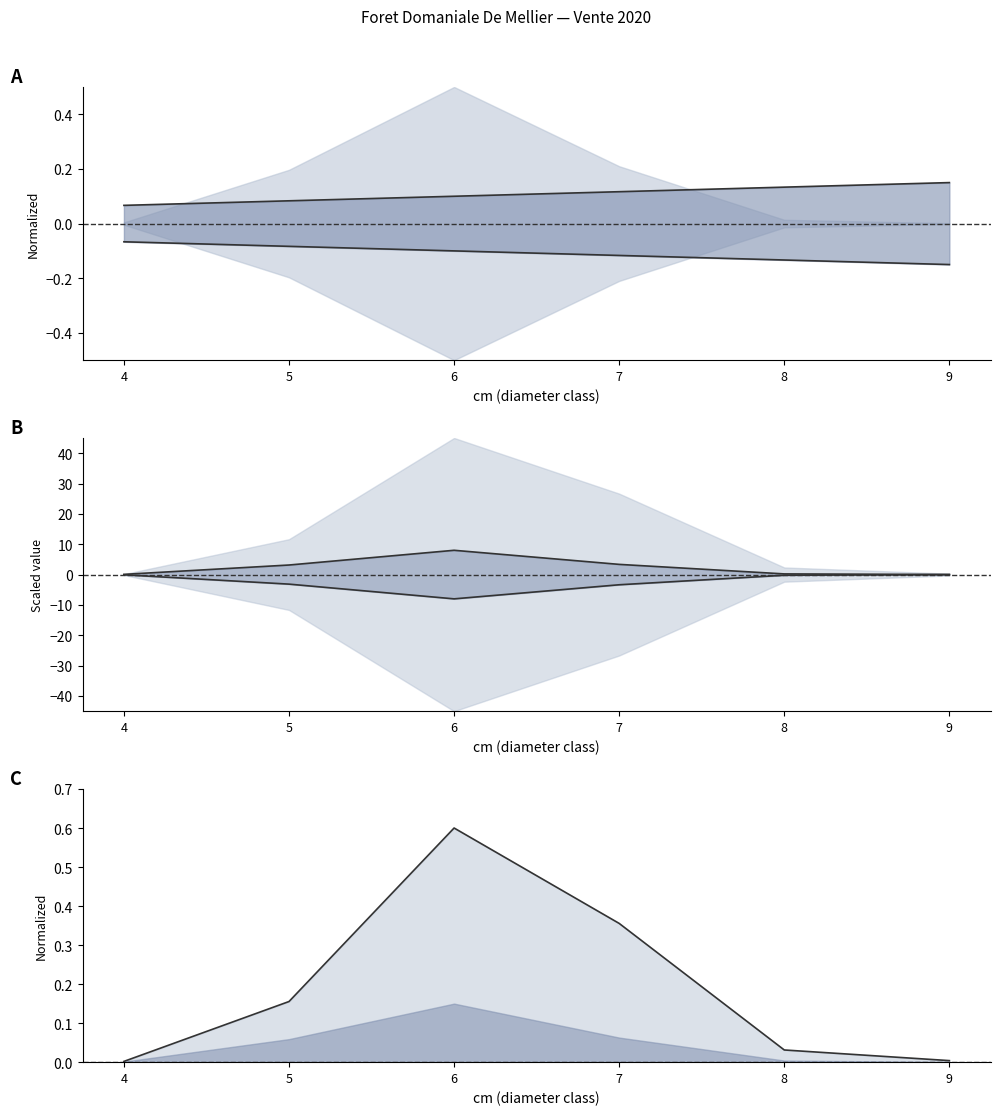

True or false: produit_nbre has a value of 0.2 at 8.

True